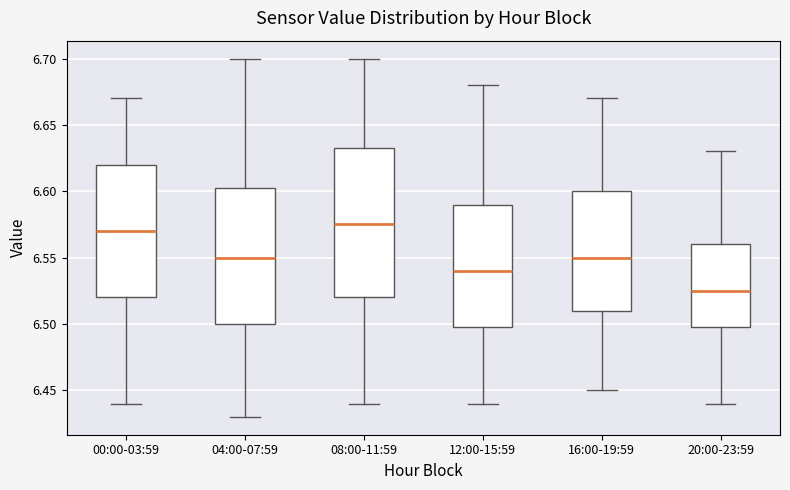

Reading left to right, read every box against the y-axis: the position of its median line, the range the box covers, and the ends of its whiskers. The values are not printed on the chart, so give them approximately, as read against the axis.

00:00-03:59: median 6.570, box 6.520 to 6.620, whiskers 6.440 to 6.670
04:00-07:59: median 6.550, box 6.500 to 6.605, whiskers 6.430 to 6.700
08:00-11:59: median 6.575, box 6.520 to 6.635, whiskers 6.440 to 6.700
12:00-15:59: median 6.540, box 6.500 to 6.590, whiskers 6.440 to 6.680
16:00-19:59: median 6.550, box 6.510 to 6.600, whiskers 6.450 to 6.670
20:00-23:59: median 6.525, box 6.500 to 6.560, whiskers 6.440 to 6.630